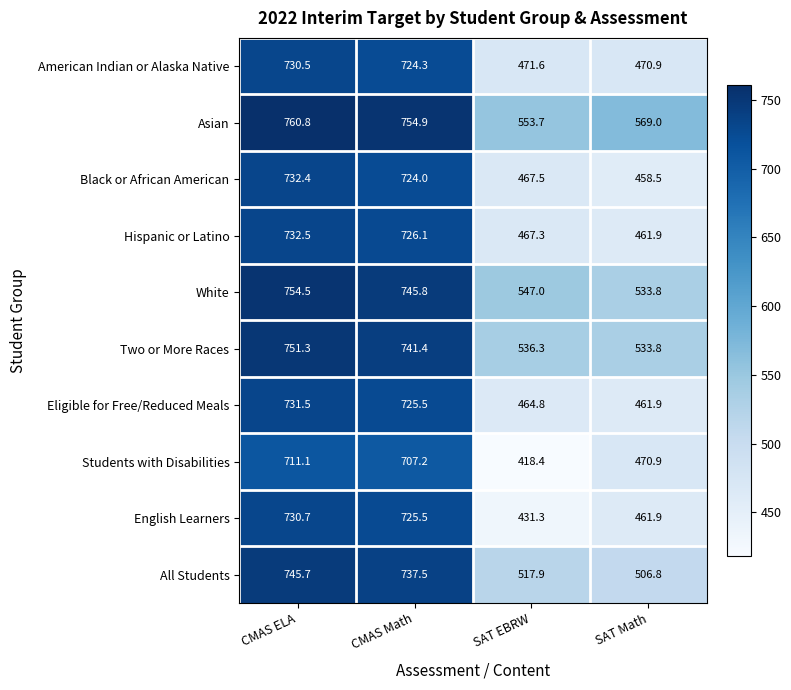

Which series has the largest total across all categories?

Asian